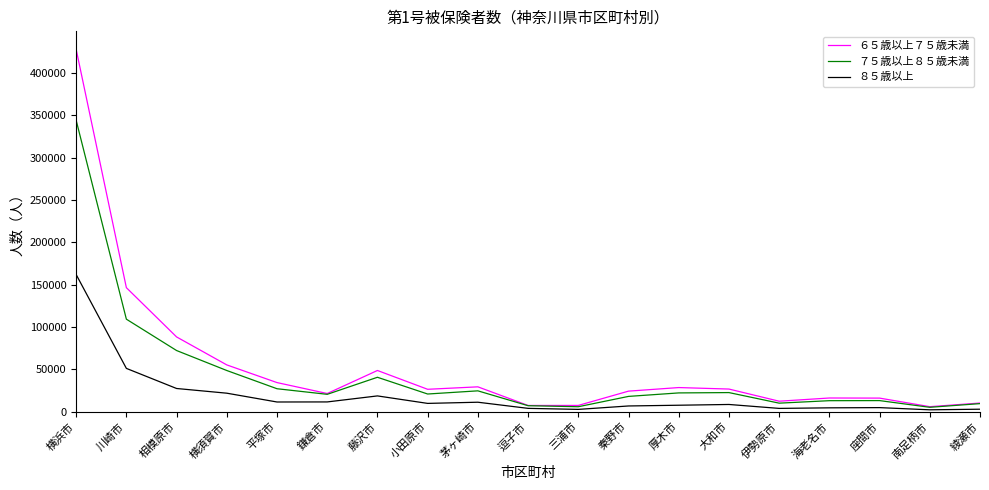

Is the value of ６５歳以上７５歳未満 at 横浜市 greater than the value of ７５歳以上８５歳未満 at 厚木市?

Yes